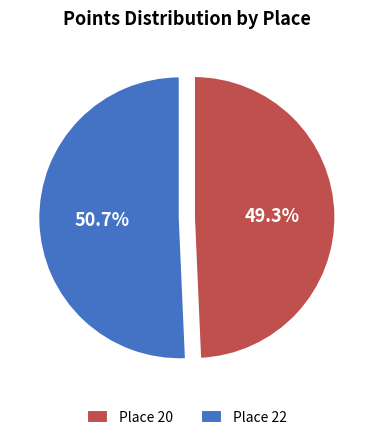

Is there a majority slice in this chart?

Yes